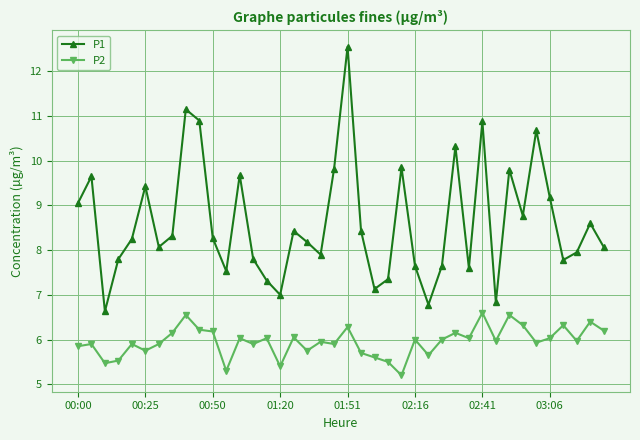

True or false: P2 and P1 intersect in this chart.

False